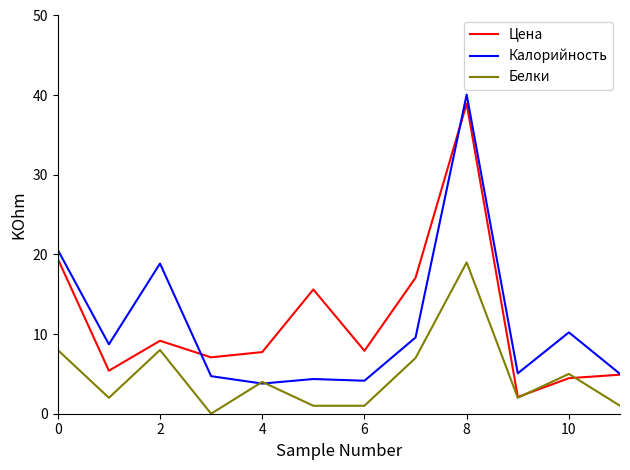

What is the maximum value shown in the chart?

40.1